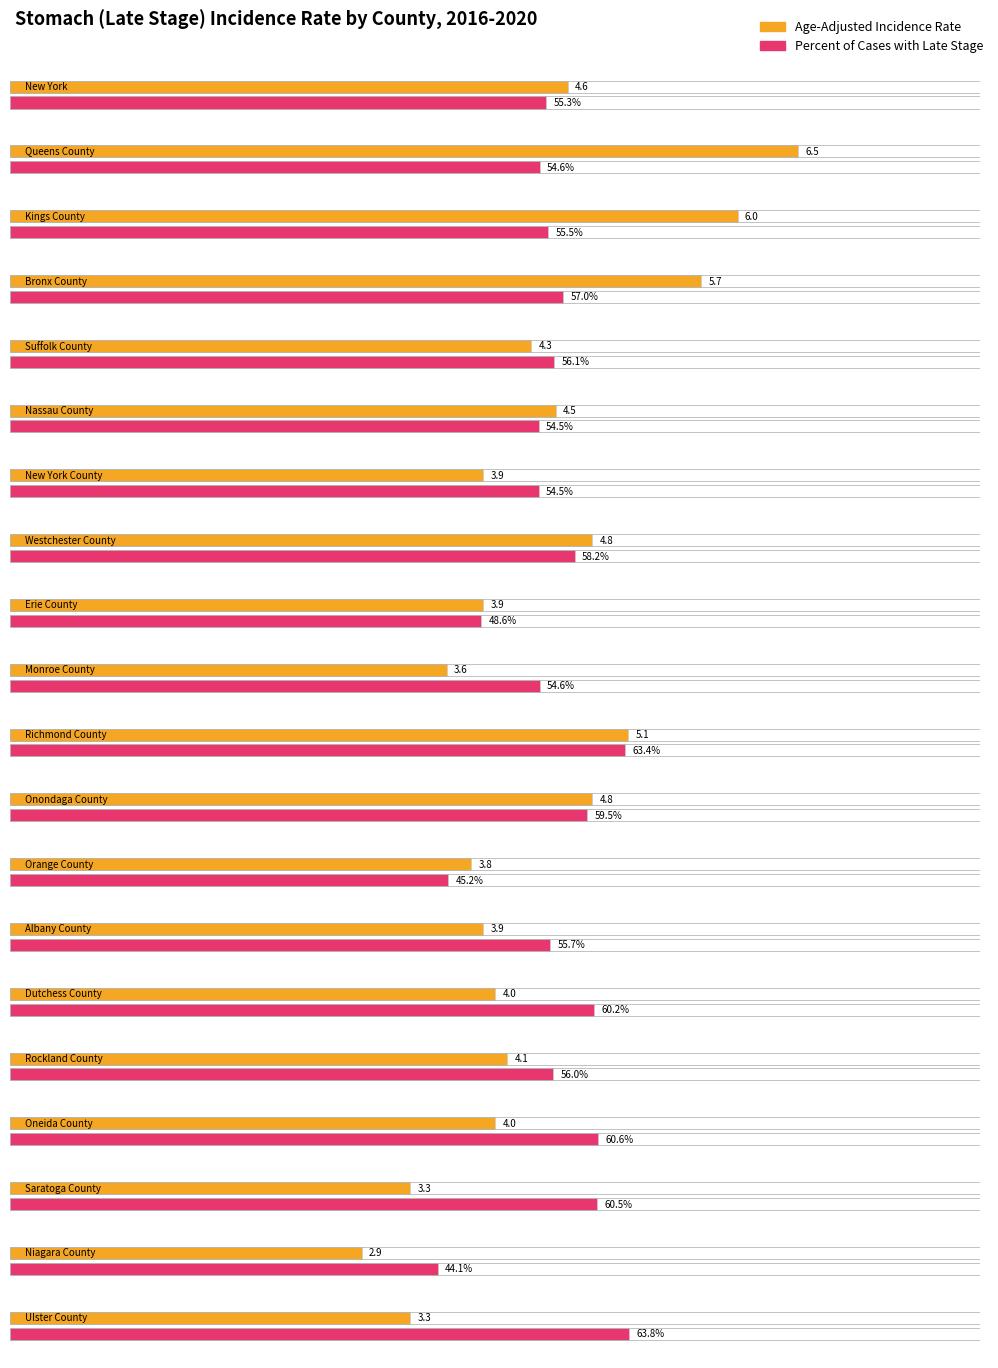

What is the difference between the Age-Adjusted Incidence Rate values at Dutchess County and Erie County?

0.1